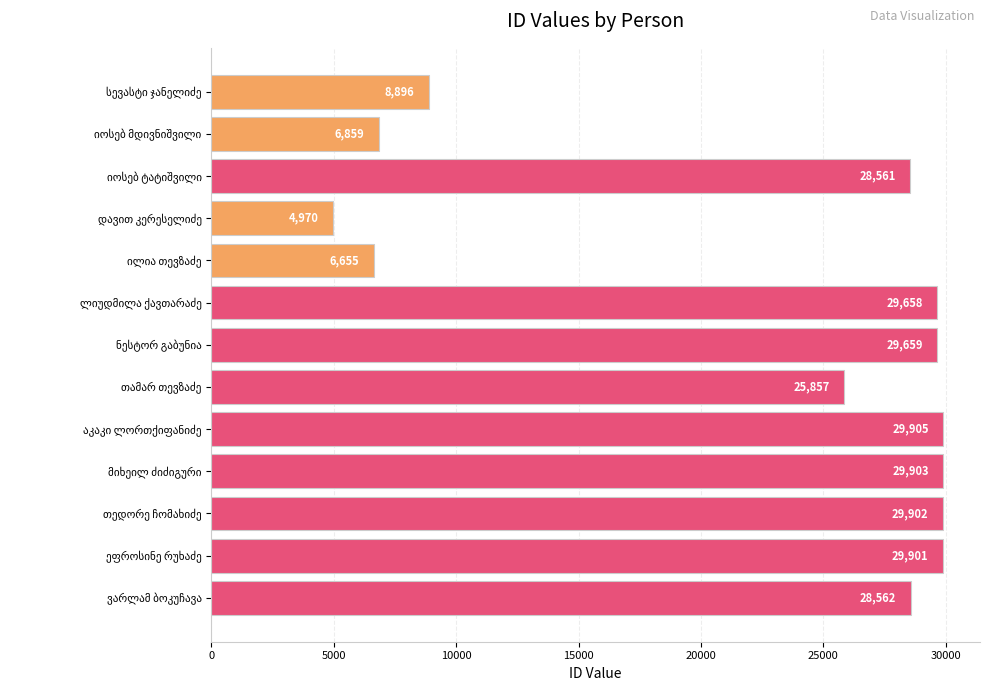

What is the value of the 3rd bar from the top?

28561